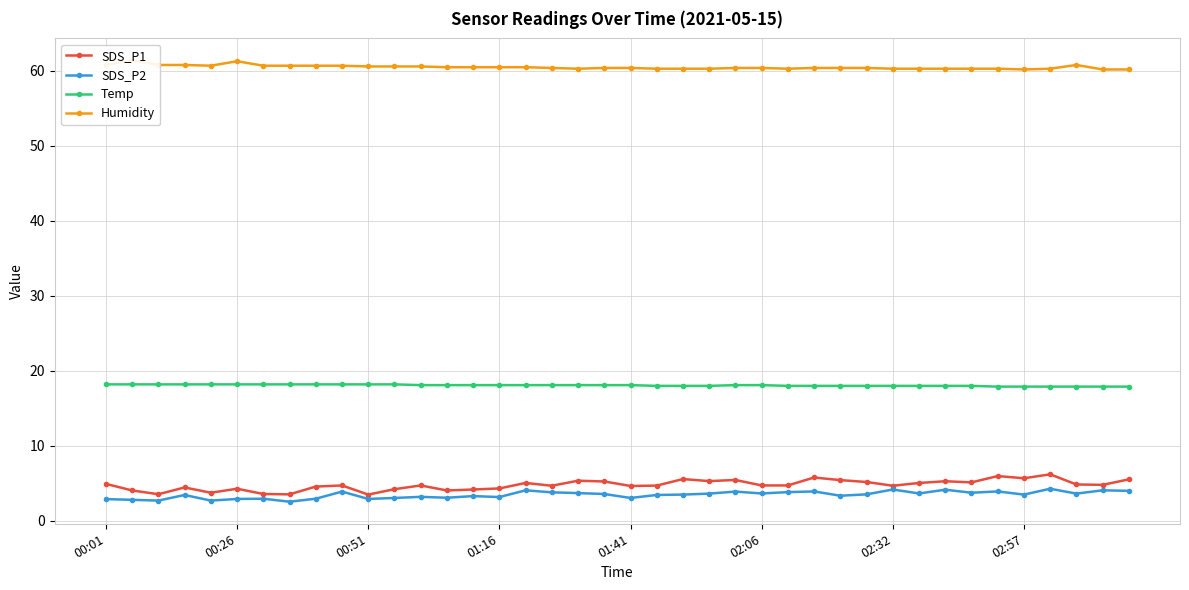

What position from the left is 36?

37